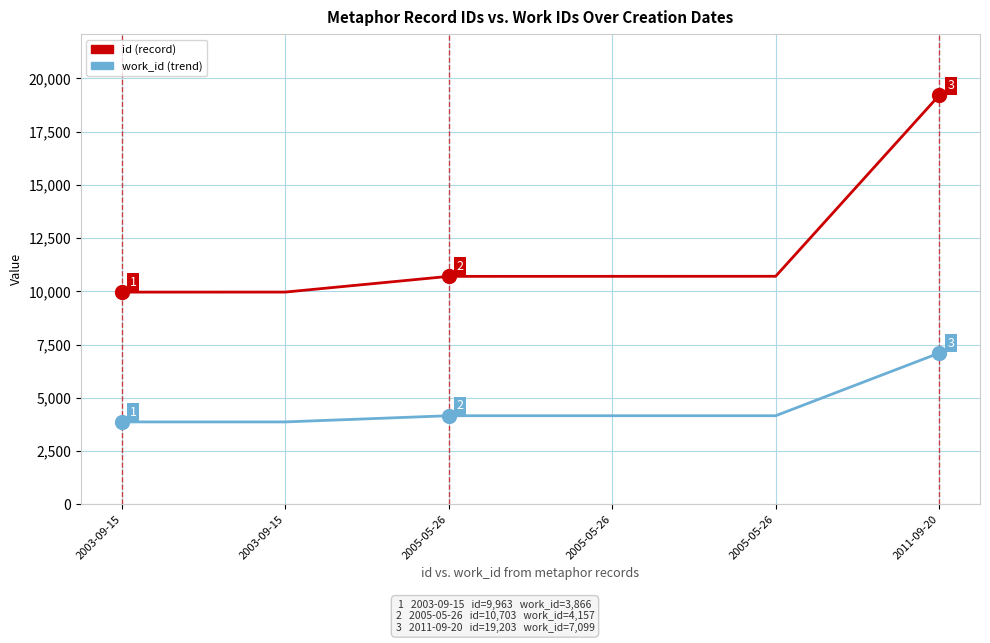

What are all the series names shown in the legend?

id (record), work_id (trend)